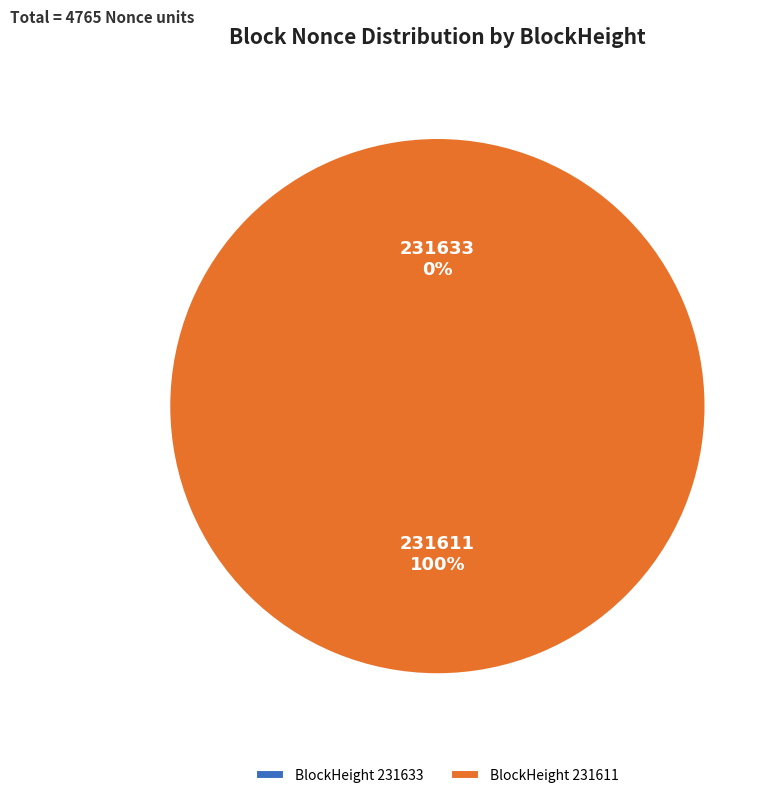

Which category has the smallest portion of the pie?

231633